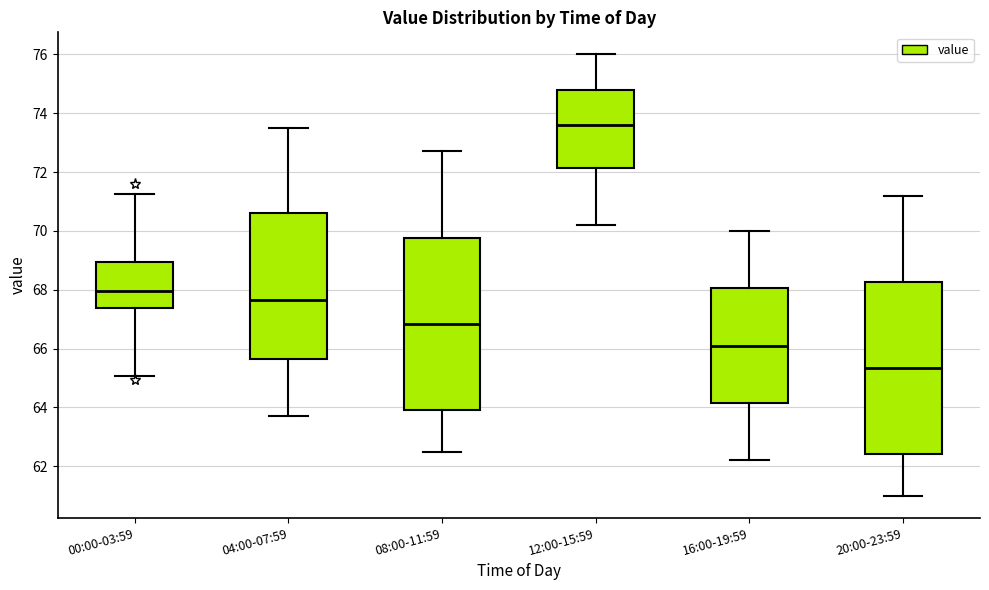

Which box has the highest median line?

12:00-15:59